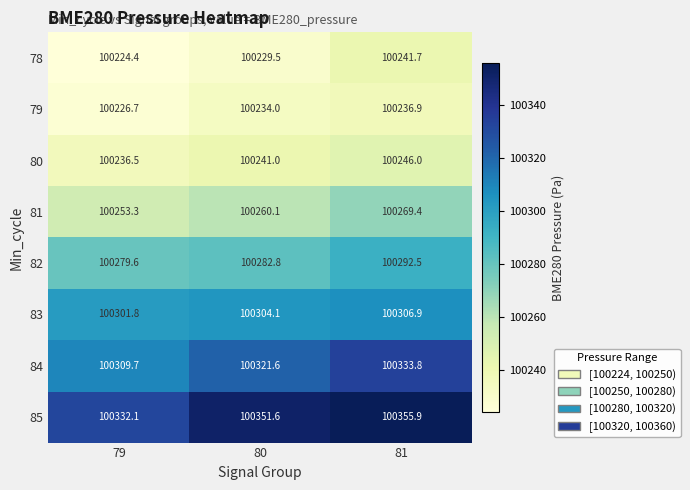

How many data points does each series have?

3